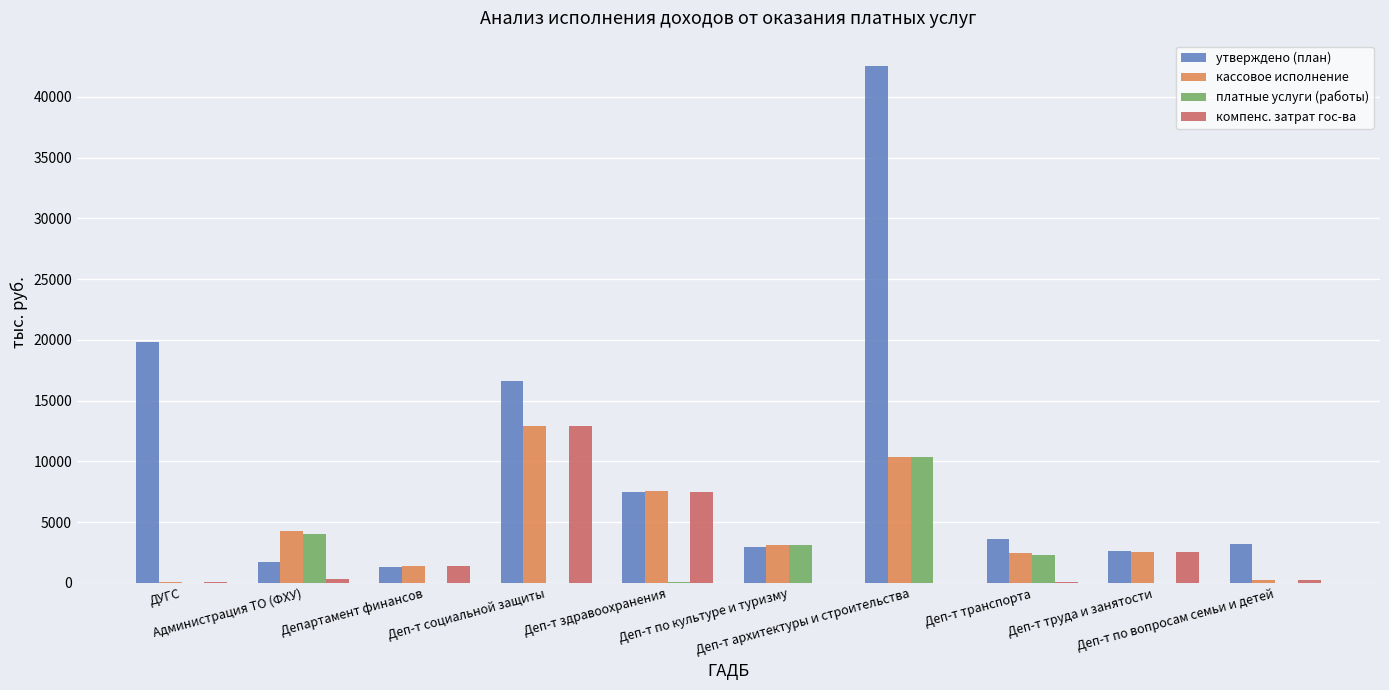

Which series has the largest range (max minus min)?

утверждено (план)